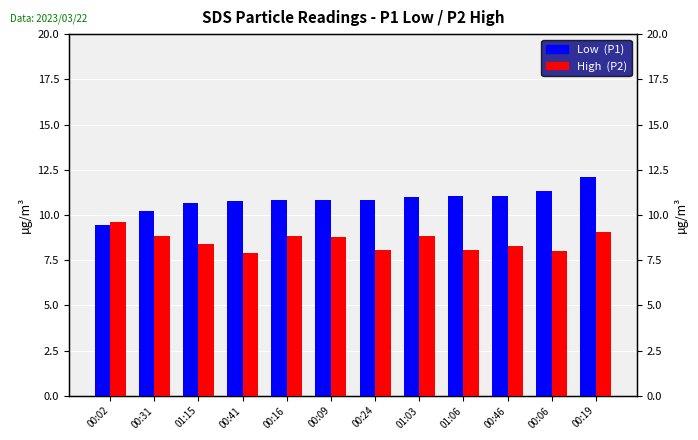

At which category is the sum across all series the highest?

00:19